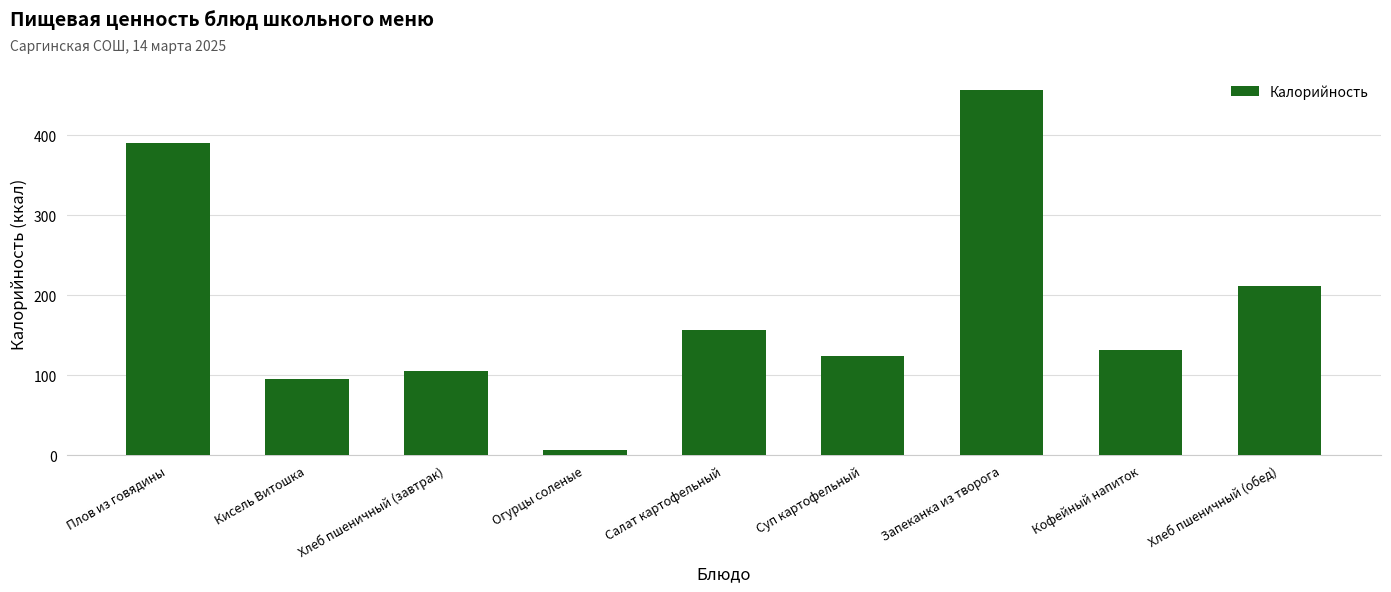

Reading right to left, transcribe all the data shown in this chart.

211.2	131.9	456.3	124.1	157.0	6.5	105.6	95.0	390.0